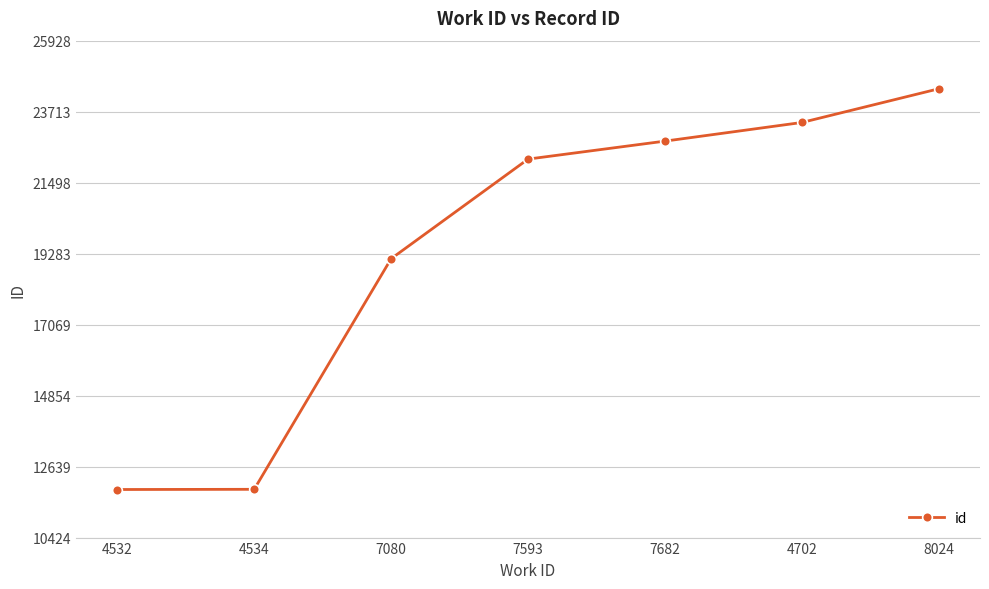

What is the change in value from 7080 to 8024?

+5303